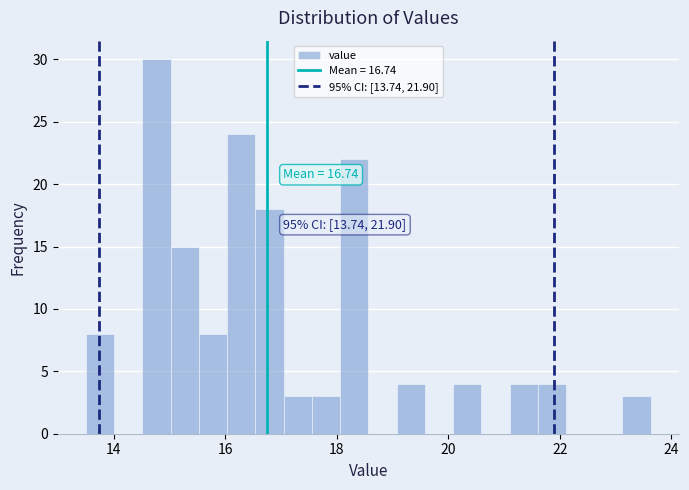

Read against the x-axis, roughly where is the centre of the tallest bar?

14.8